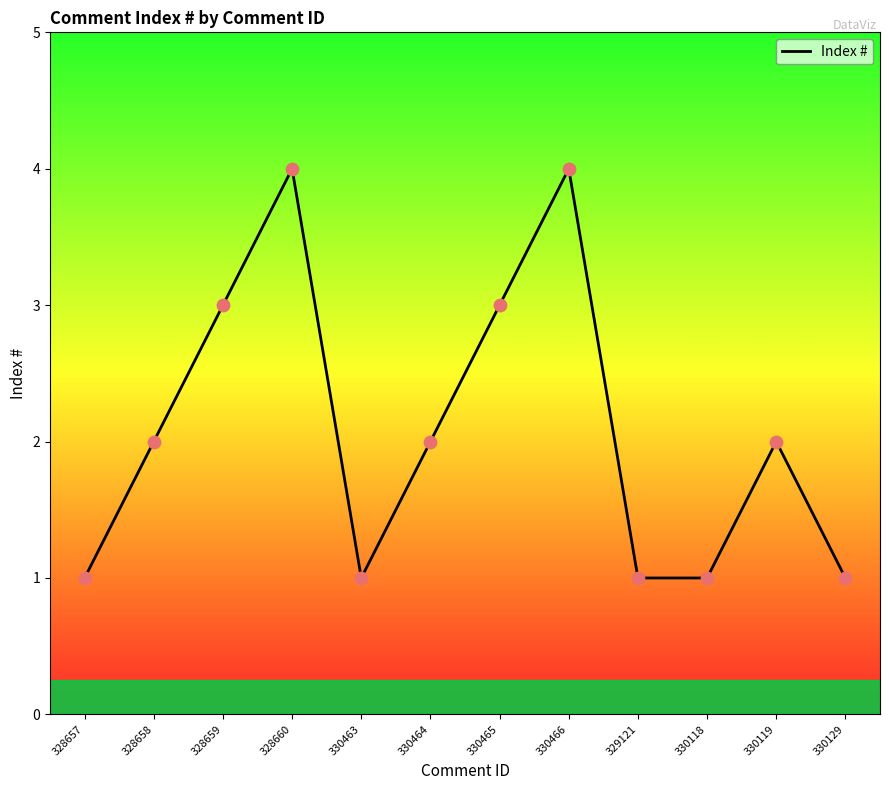

What is the change in value from 328658 to 328659?

+1